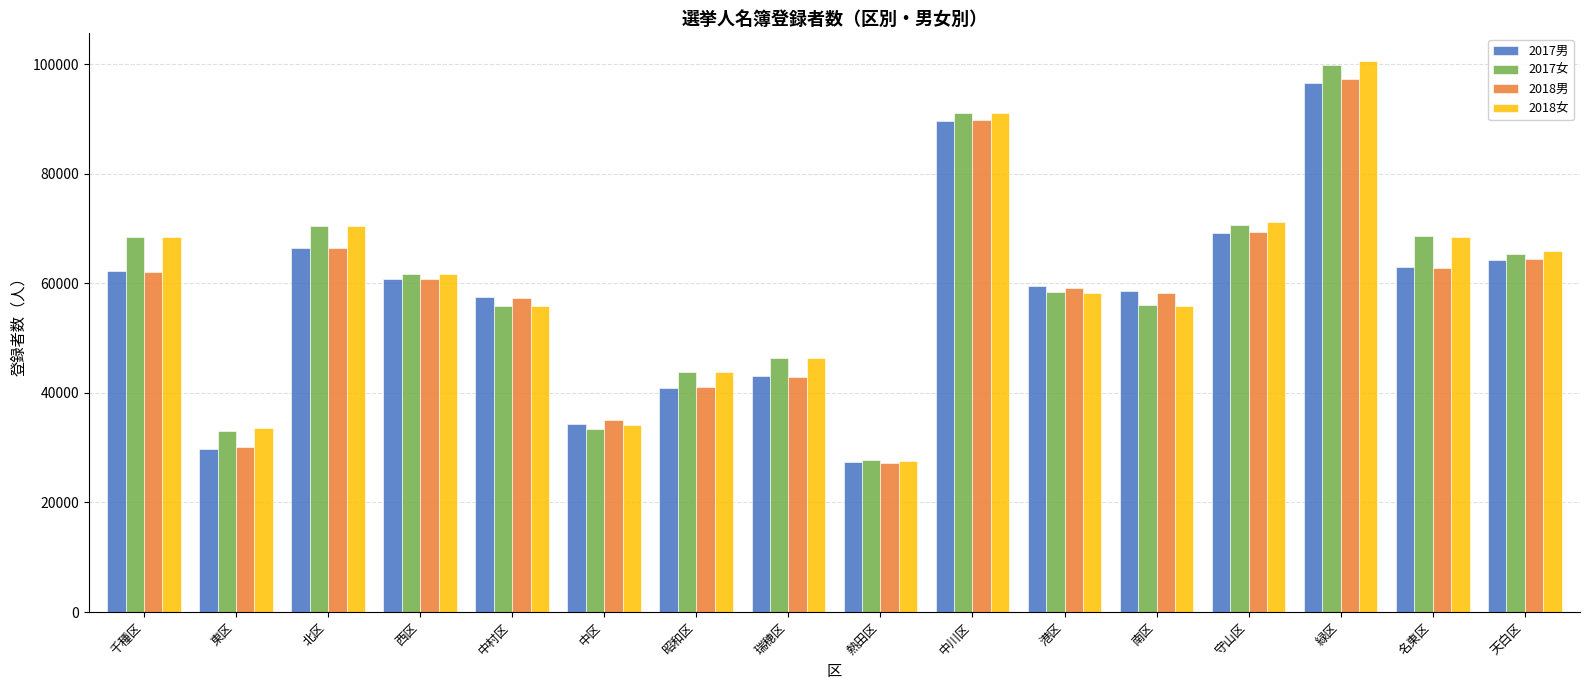

Are the bars horizontal?

No